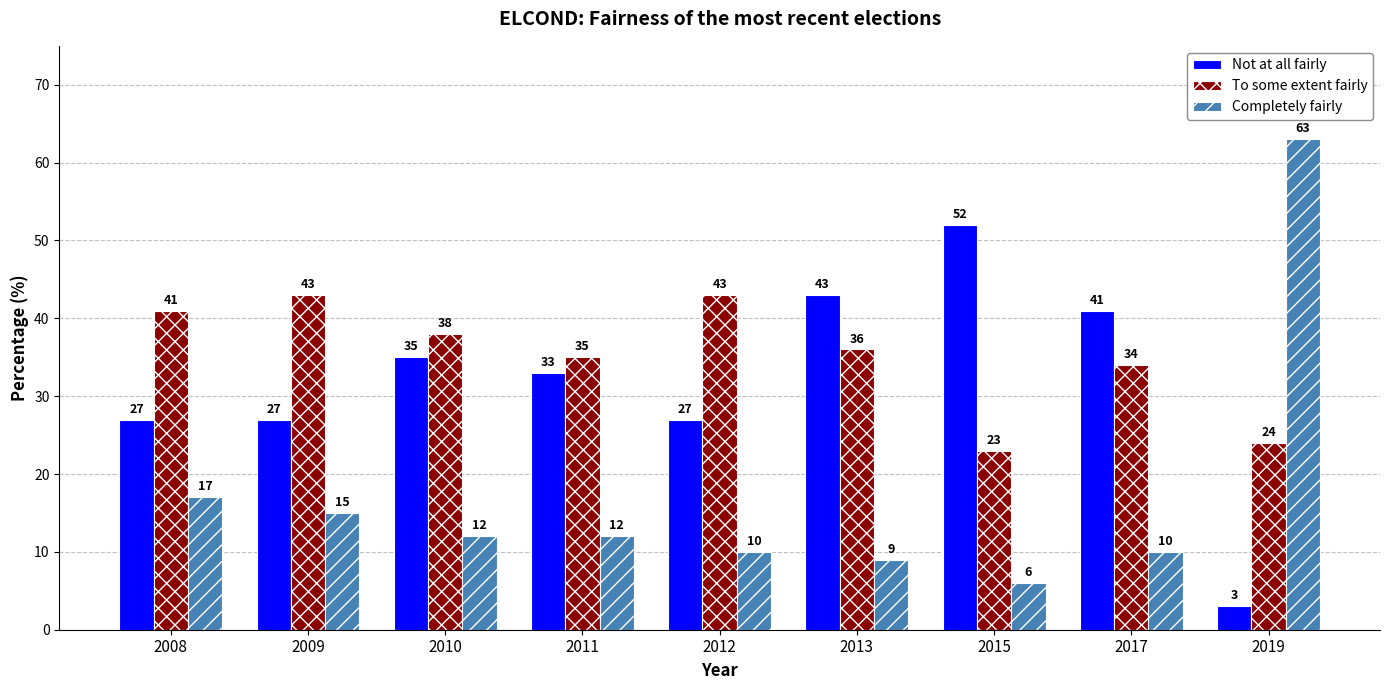

Reading right to left, what are all the values shown in this chart?

Not at all fairly: 2019=3	2017=41	2015=52	2013=43	2012=27	2011=33	2010=35	2009=27	2008=27
To some extent fairly: 2019=24	2017=34	2015=23	2013=36	2012=43	2011=35	2010=38	2009=43	2008=41
Completely fairly: 2019=63	2017=10	2015=6	2013=9	2012=10	2011=12	2010=12	2009=15	2008=17